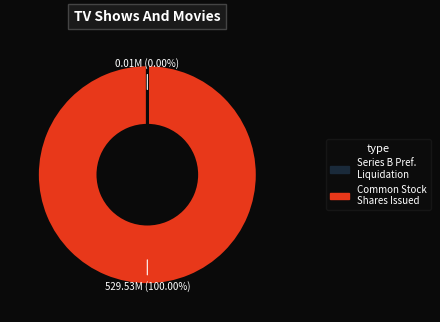

What is the majority slice?

Common Stock Shares Issued